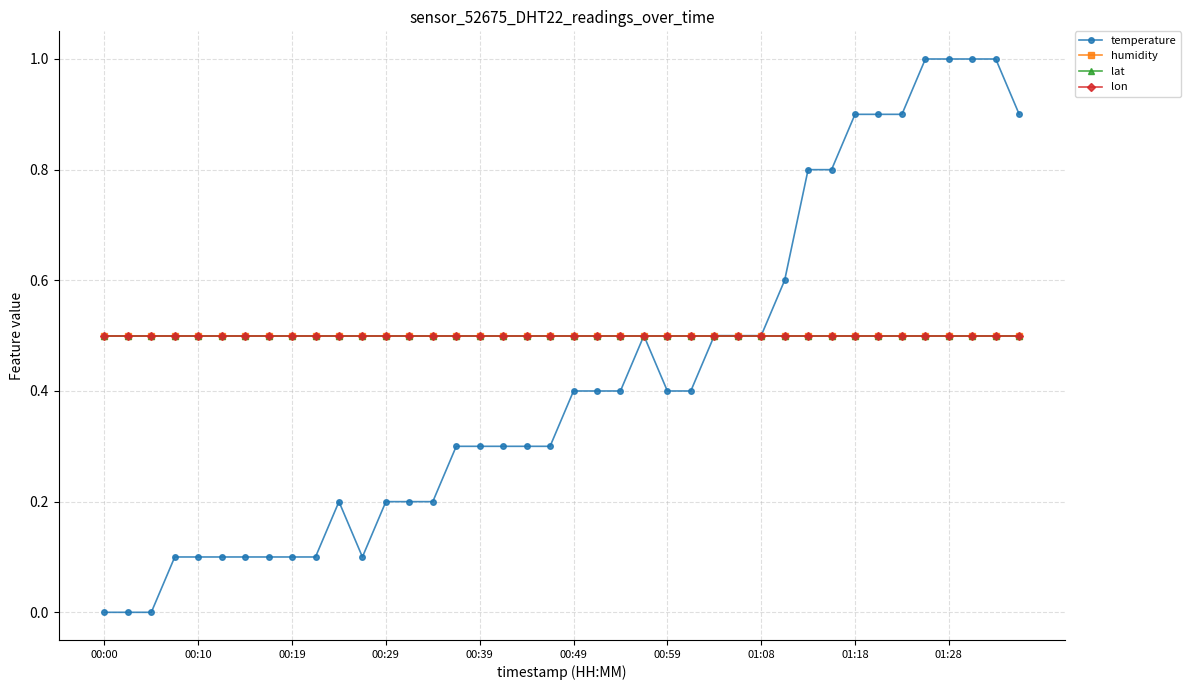

What is the average value of the humidity series?

0.5